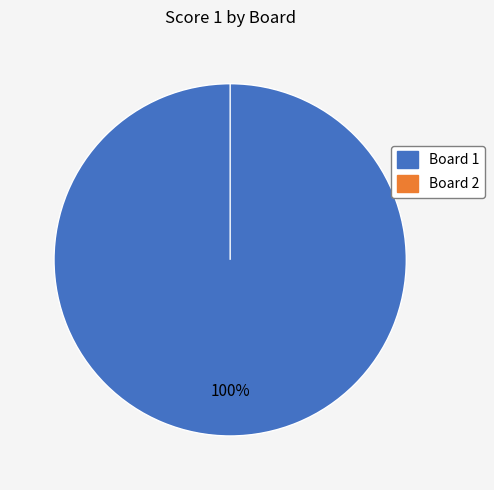

What is the smallest slice in the pie chart?

2